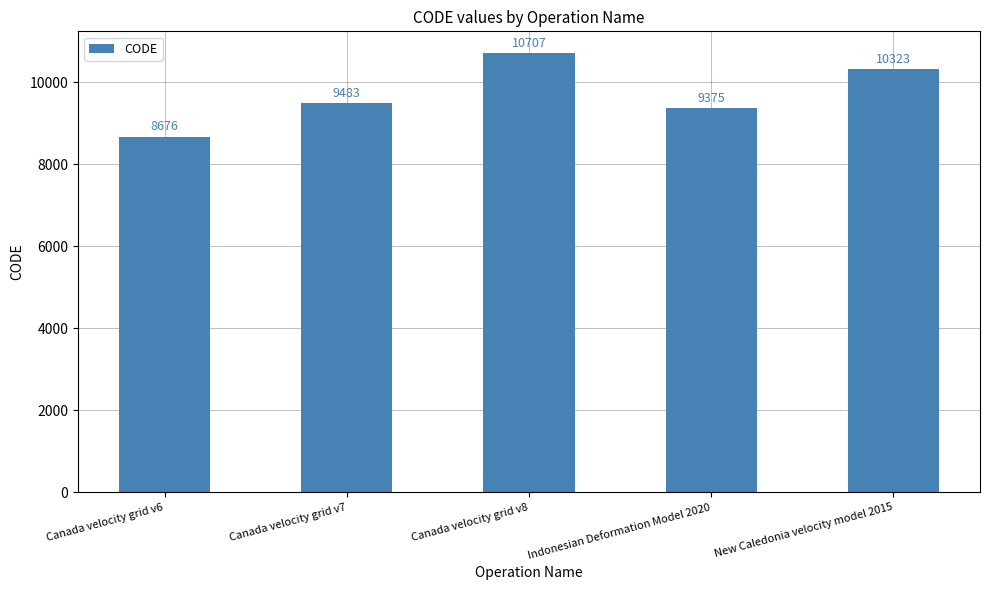

What is the sum of all values?

48564